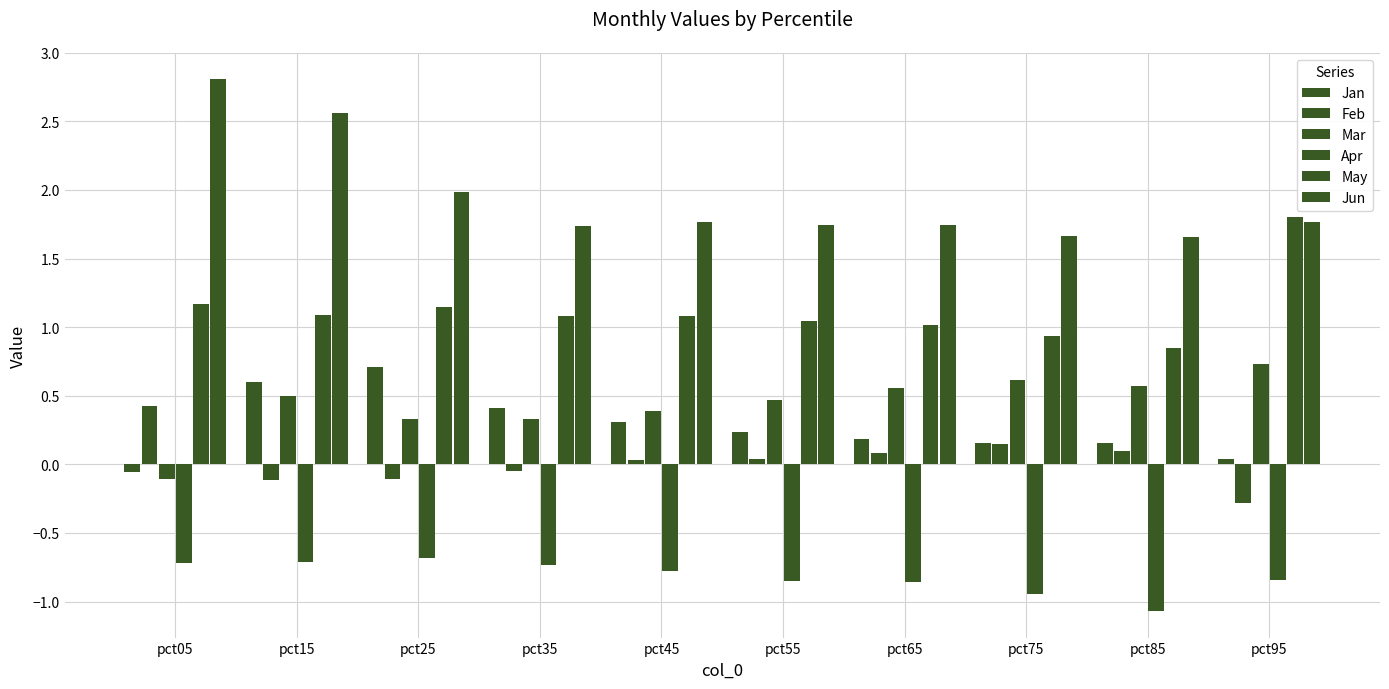

How many data points does each series have?

10